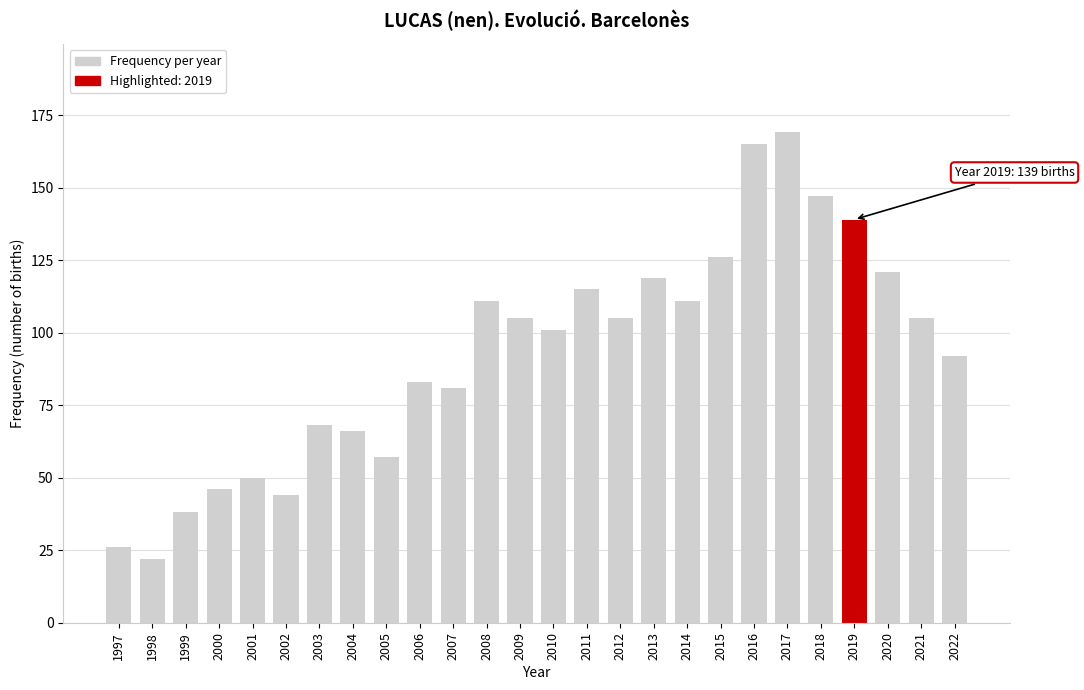

Reading right to left, list all the values displayed in this chart.

2022=92	2021=105	2020=121	2019=139	2018=147	2017=169	2016=165	2015=126	2014=111	2013=119	2012=105	2011=115	2010=101	2009=105	2008=111	2007=81	2006=83	2005=57	2004=66	2003=68	2002=44	2001=50	2000=46	1999=38	1998=22	1997=26